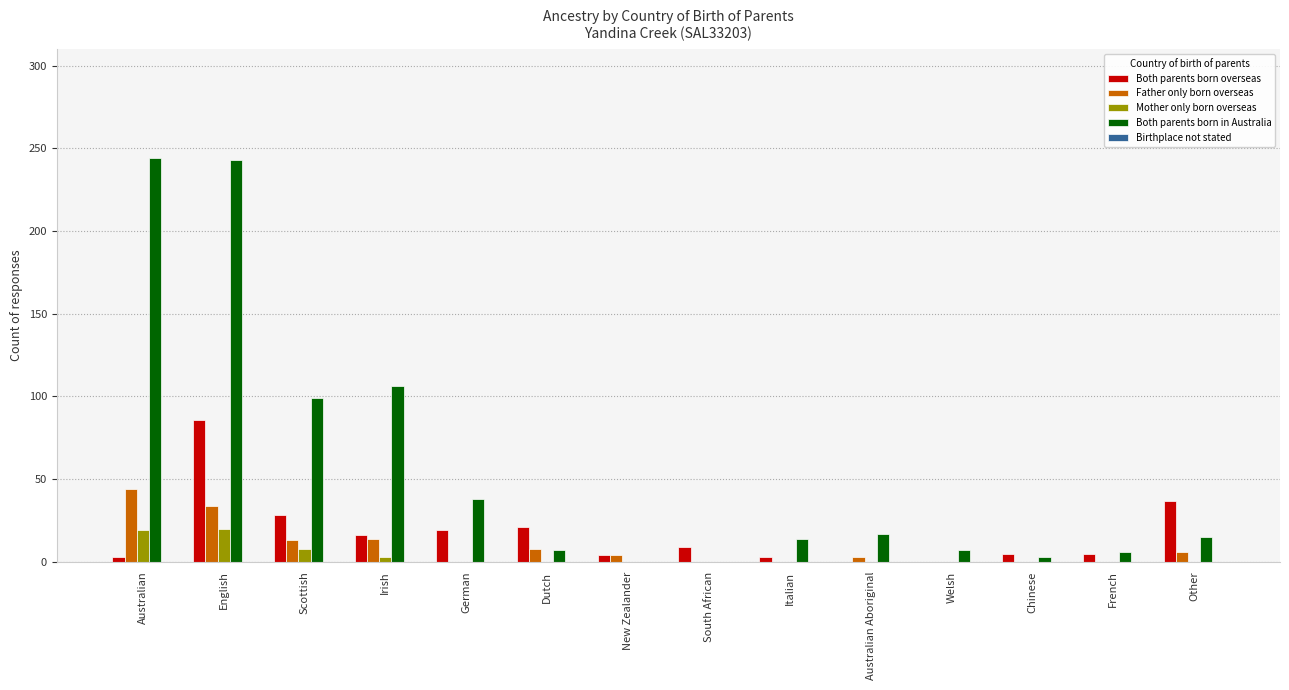

True or false: Both parents born in Australia has a value of 28 at Australian Aboriginal.

False